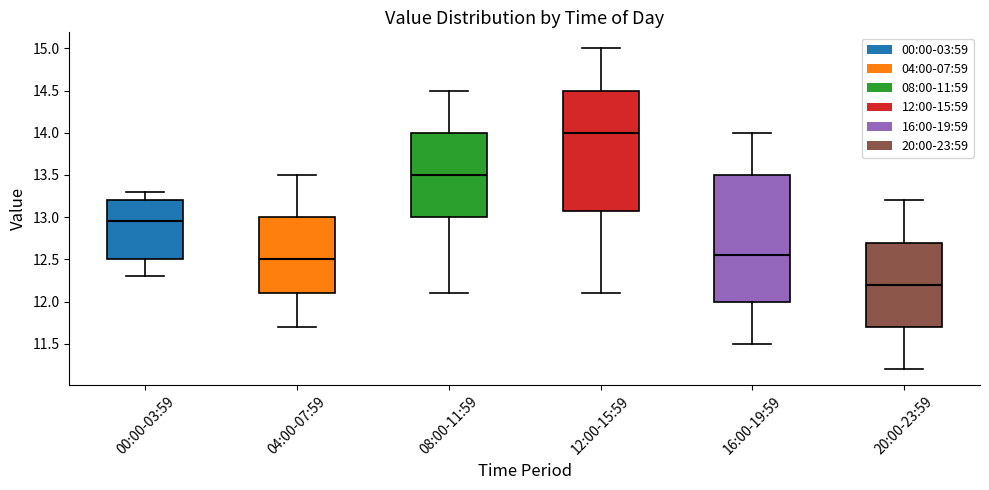

Reading left to right, transcribe this box plot: for each box, give where its median line is, the range the box spans, and where its two whiskers end, as read against the y-axis. The values are not printed on the chart, so give them approximately, as read against the axis.

00:00-03:59: median 12.95, box 12.50 to 13.20, whiskers 12.30 to 13.30
04:00-07:59: median 12.50, box 12.10 to 13.00, whiskers 11.70 to 13.50
08:00-11:59: median 13.50, box 13.00 to 14.00, whiskers 12.10 to 14.50
12:00-15:59: median 14.00, box 13.10 to 14.50, whiskers 12.10 to 15.00
16:00-19:59: median 12.55, box 12.00 to 13.50, whiskers 11.50 to 14.00
20:00-23:59: median 12.20, box 11.70 to 12.70, whiskers 11.20 to 13.20